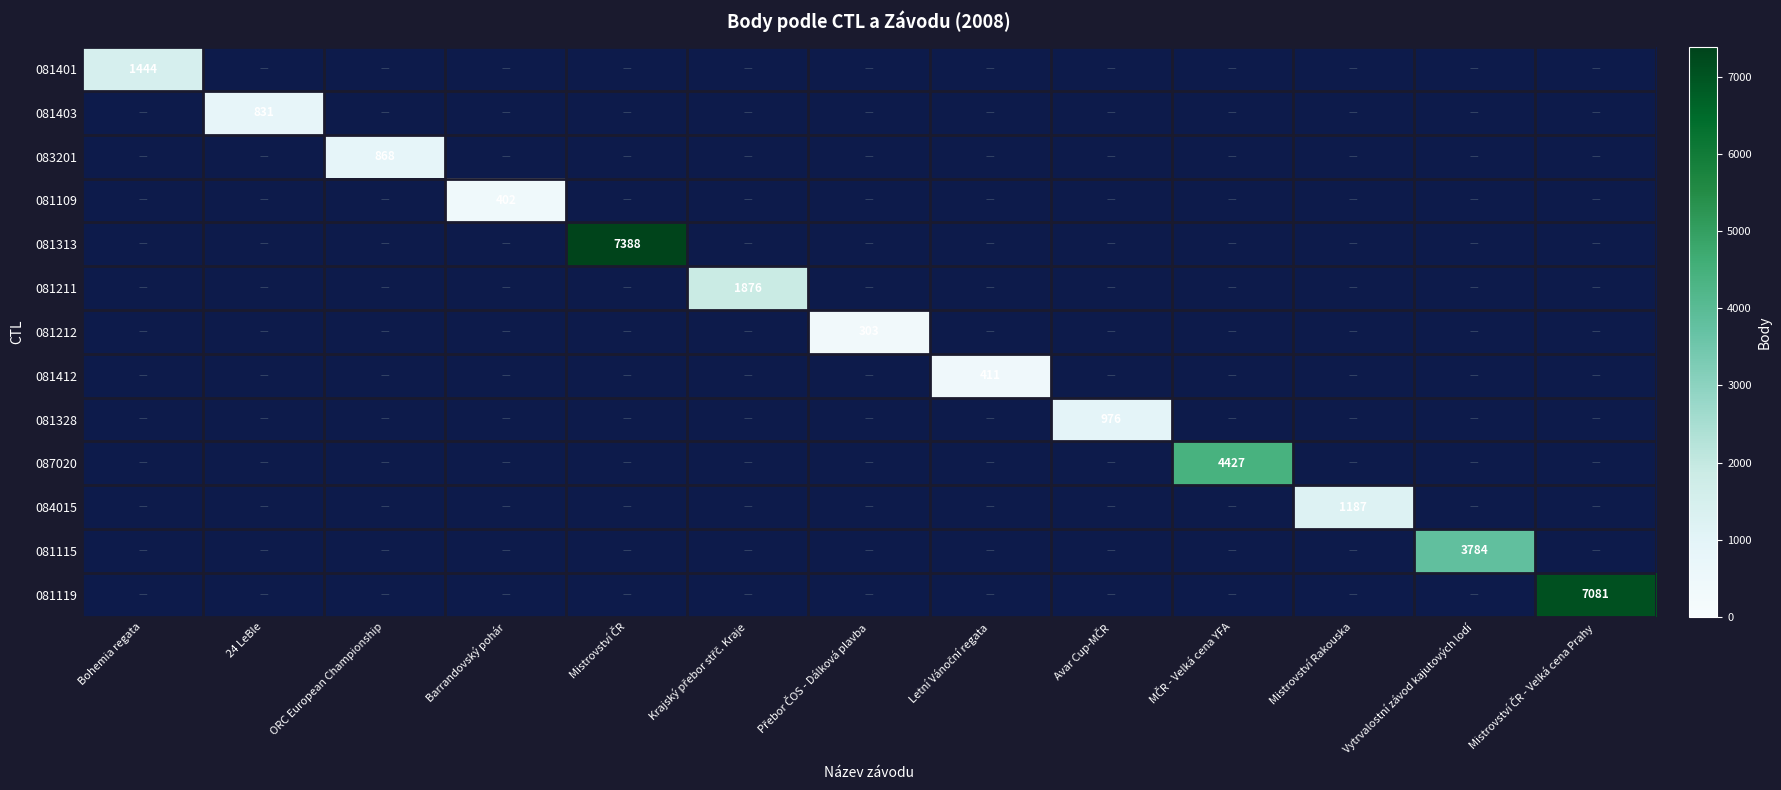

Which series has the largest range (max minus min)?

081313